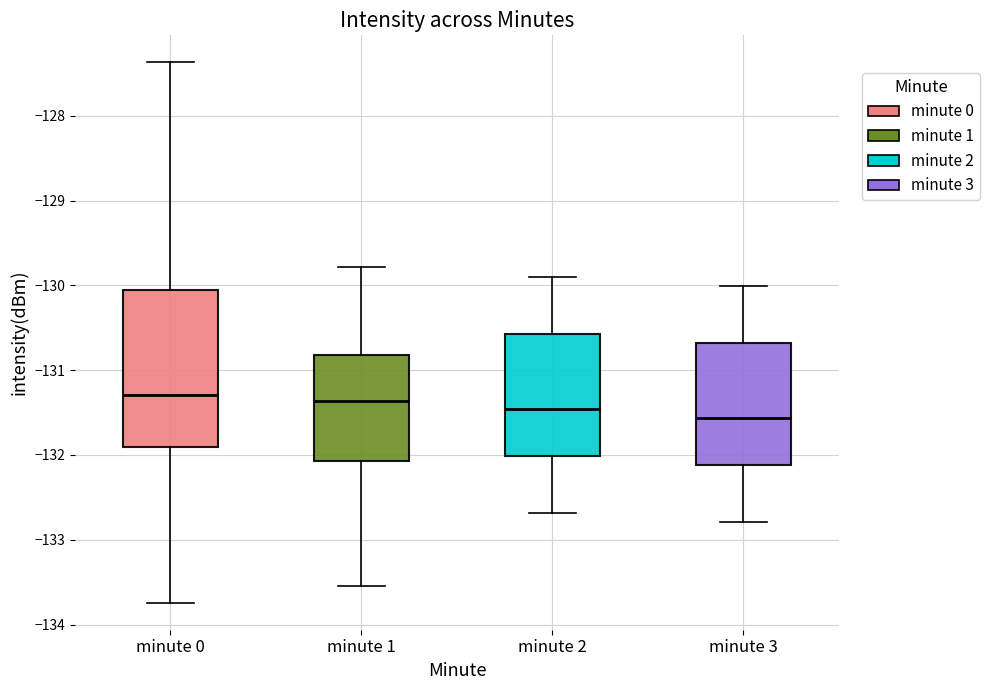

Comparing the boxes themselves (not the whiskers), which one is the tallest?

minute 0